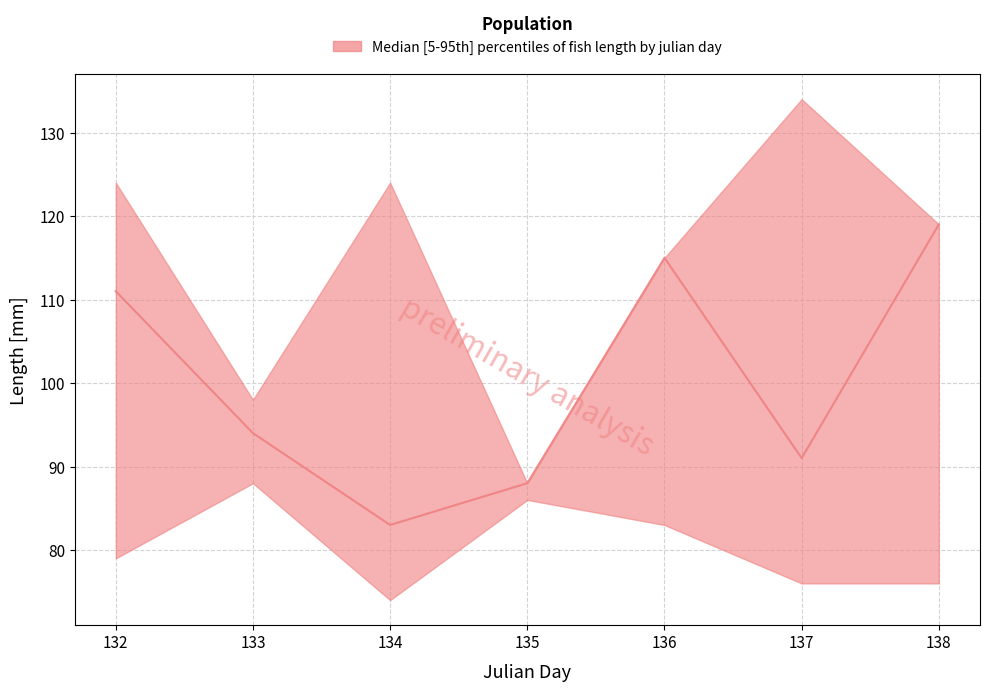

What is the sum of all lower values?

562